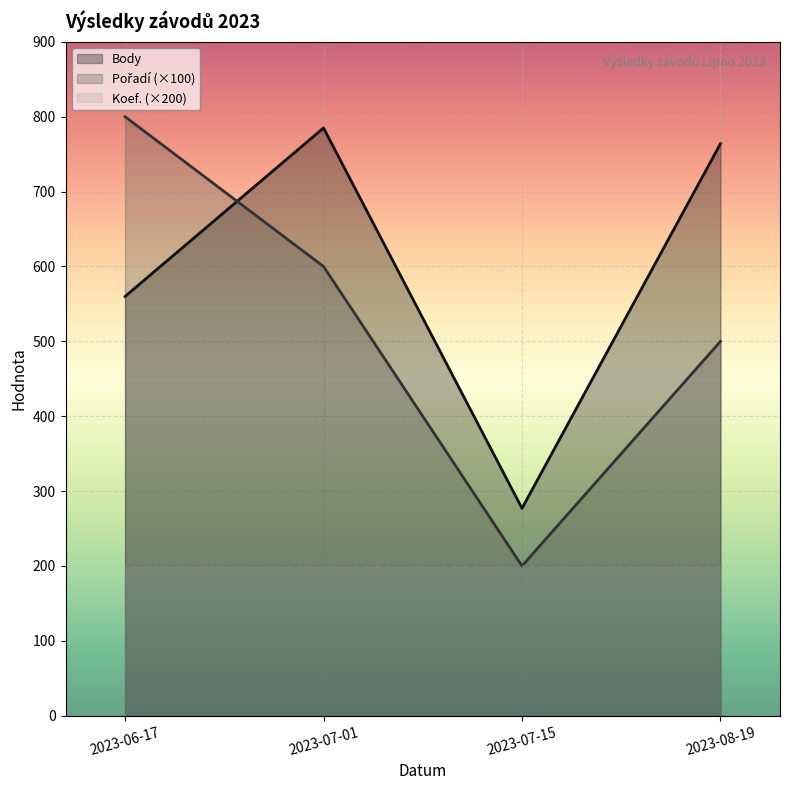

At which label does Pořadí reach its peak?

2023-06-17